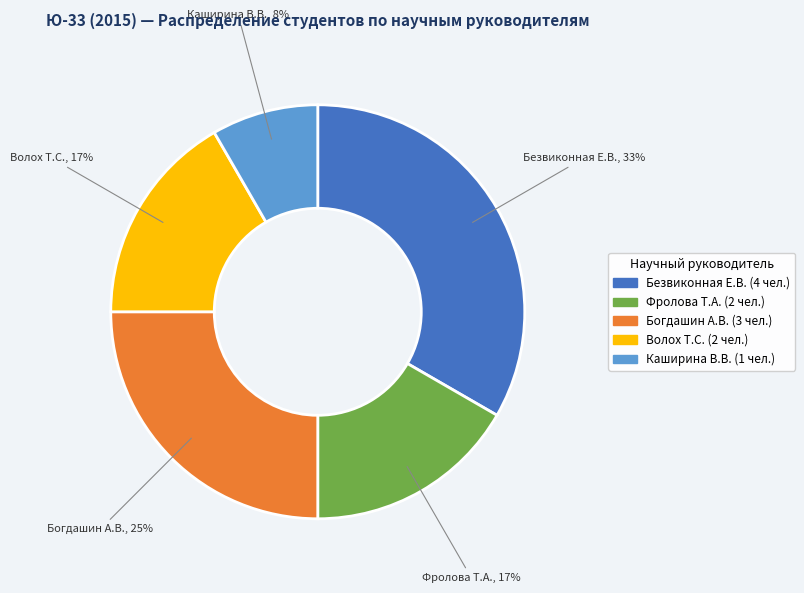

Count the number of slices in the pie.

5